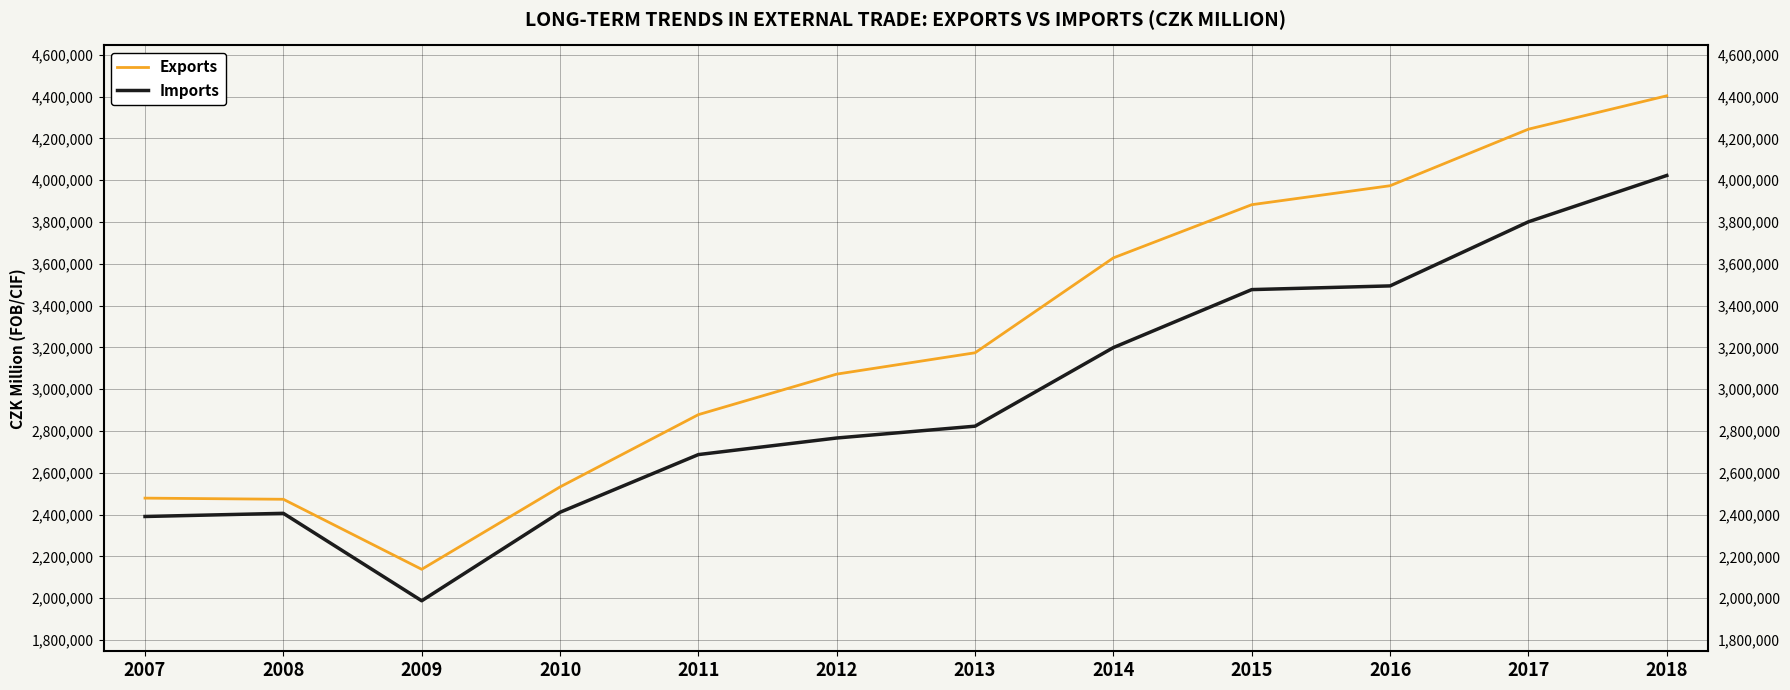

What value does the Exports series have at 2008, to the nearest 50?

2473750